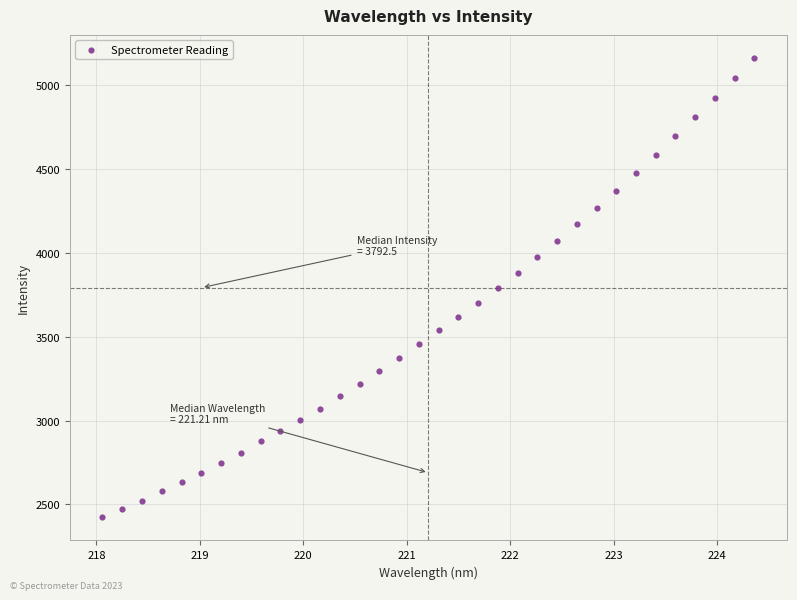

What is the range of X values (max minus min)?

6.3